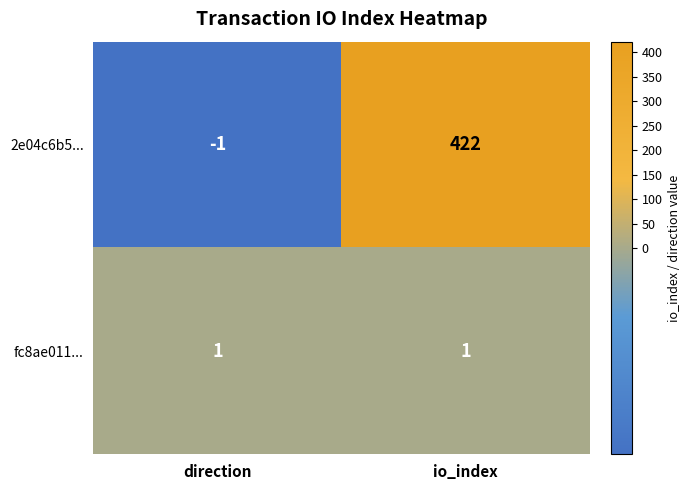

Which series has the widest spread of values?

2e04c6b5...